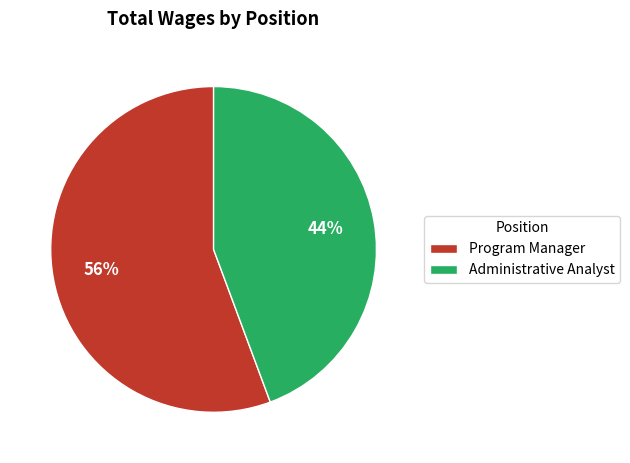

What percentage is the Administrative Analyst slice, to the nearest percent?

44%